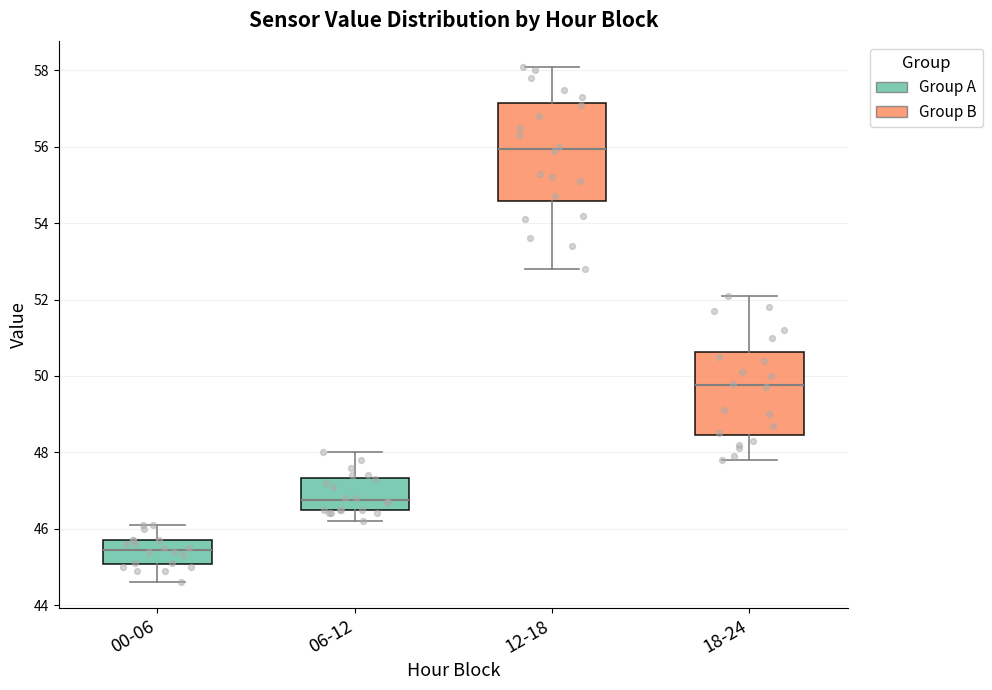

Comparing the boxes themselves (not the whiskers), which one is the tallest?

12-18